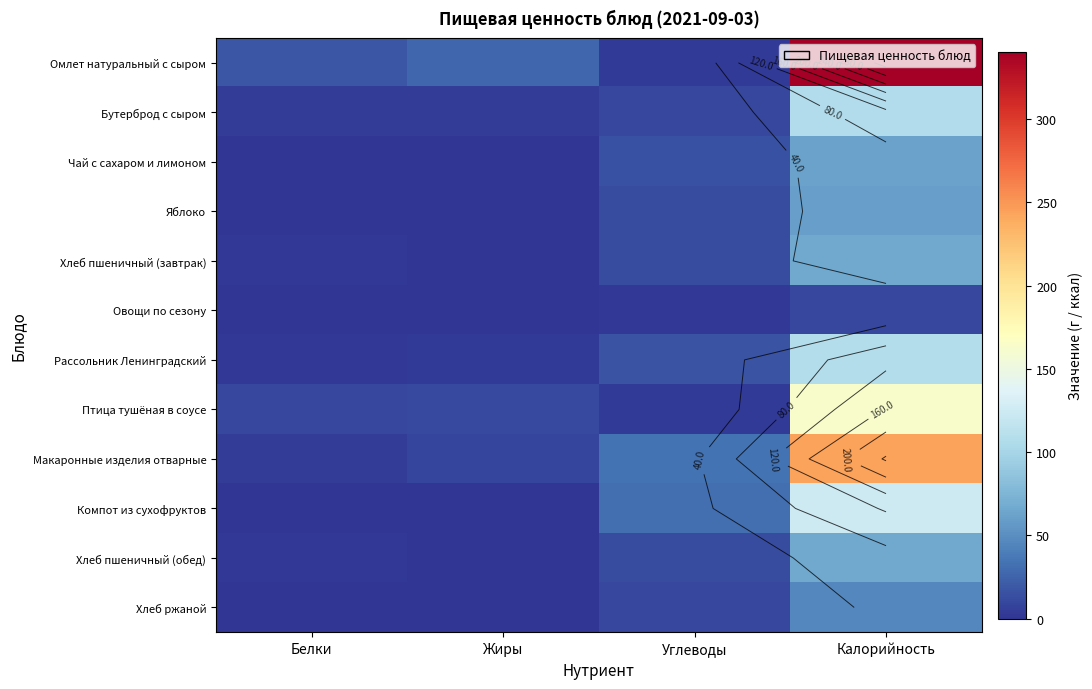

List the series in order of their peak value, lowest first.

Овощи по сезону, Хлеб ржаной, Яблоко, Чай с сахаром и лимоном, Хлеб пшеничный (завтрак), Хлеб пшеничный (обед), Бутерброд с сыром, Рассольник Ленинградский, Компот из сухофруктов, Птица тушёная в соусе, Макаронные изделия отварные, Омлет натуральный с сыром